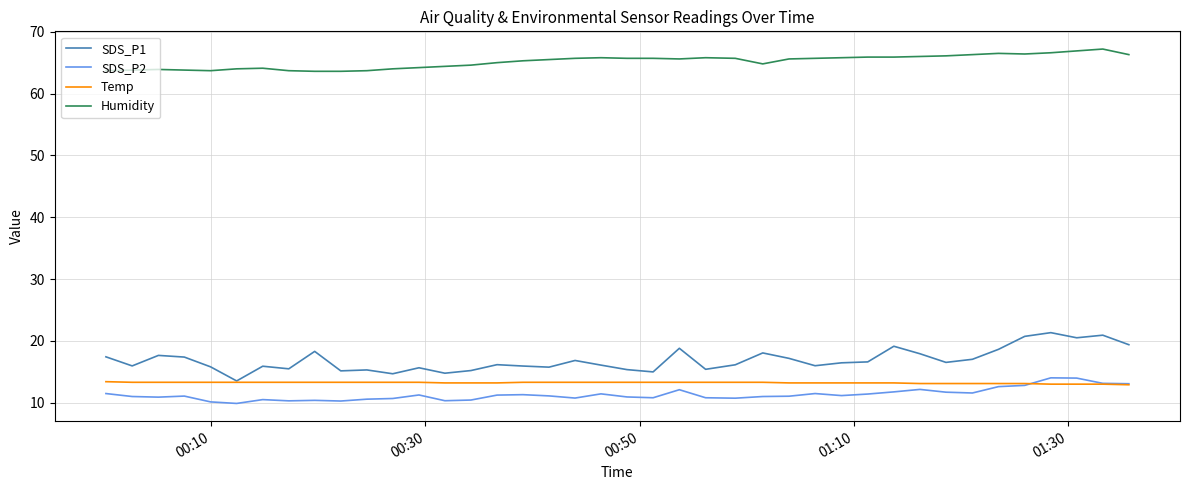

How many lines are shown in the chart?

4